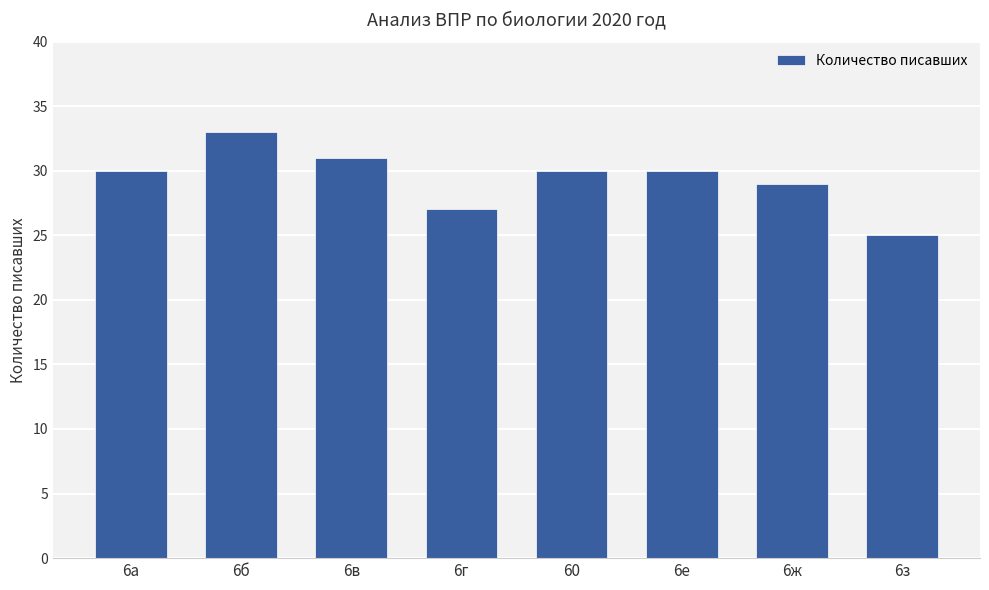

At which label is the value closest to 29?

6ж